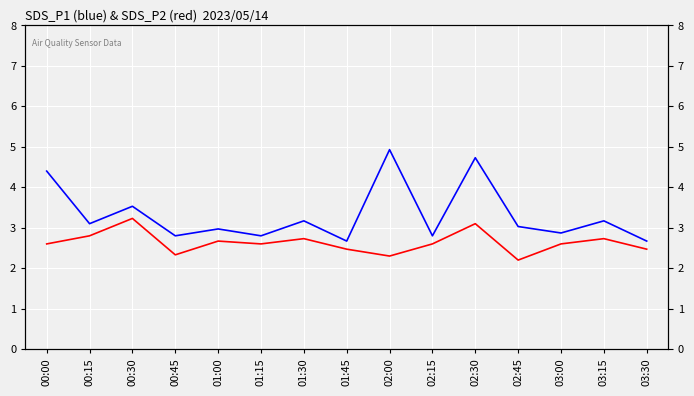

Which series has the largest total across all categories?

SDS_P1